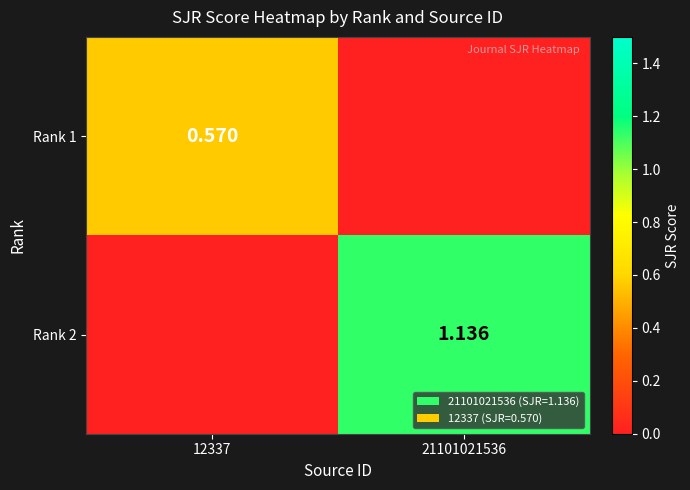

How many data points does each series have?

2